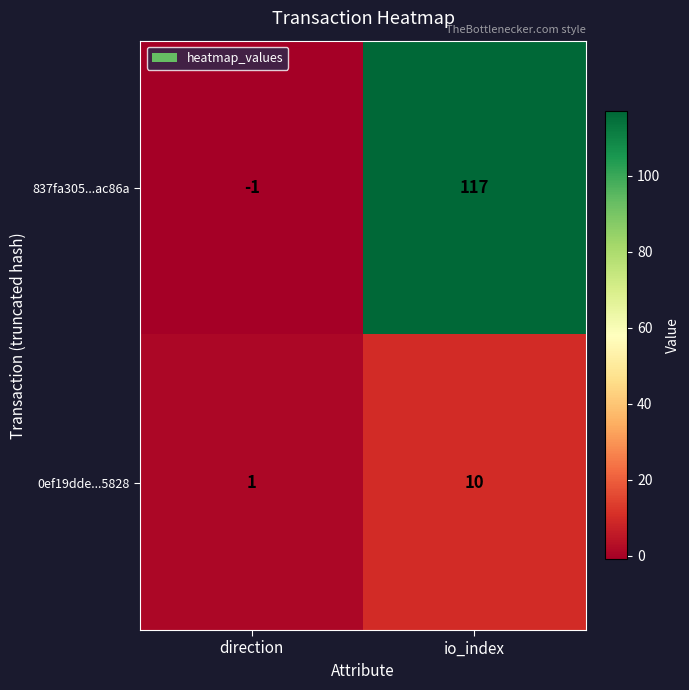

What is the greatest value displayed?

117